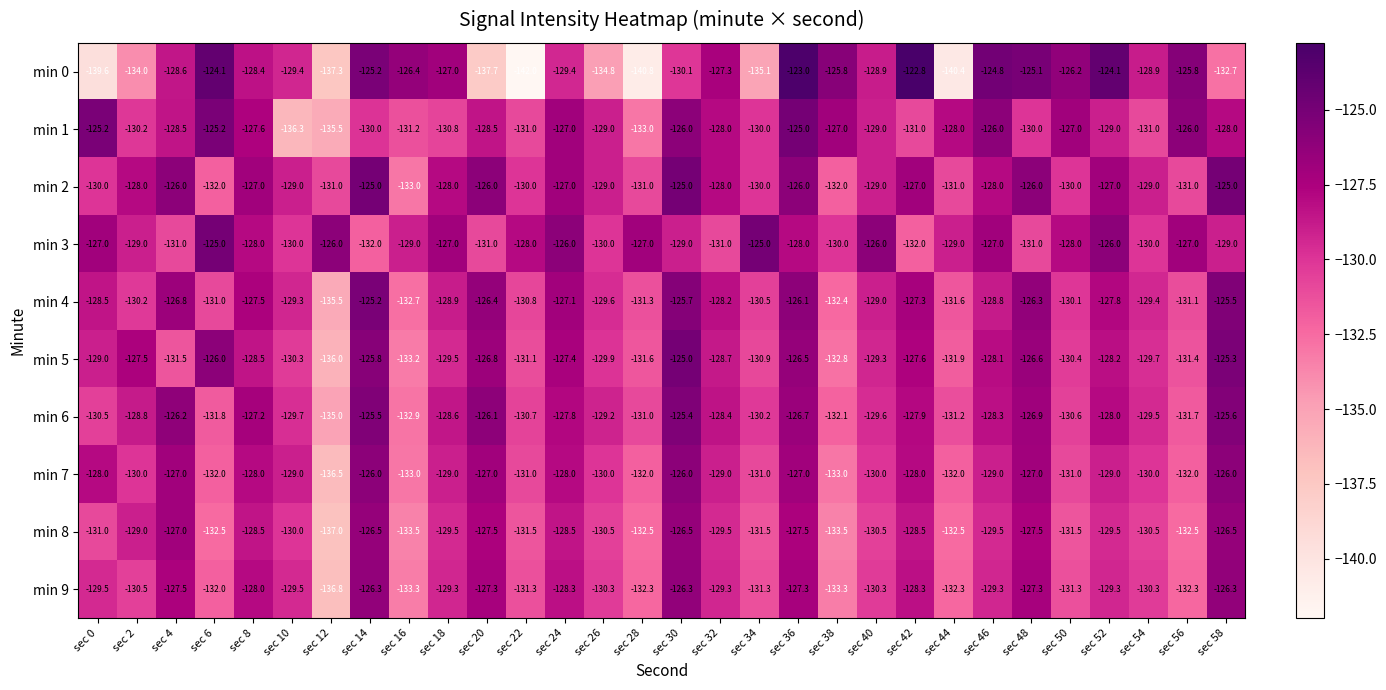

What is the sum of the min 9 values at sec 32 and sec 16?

-262.6